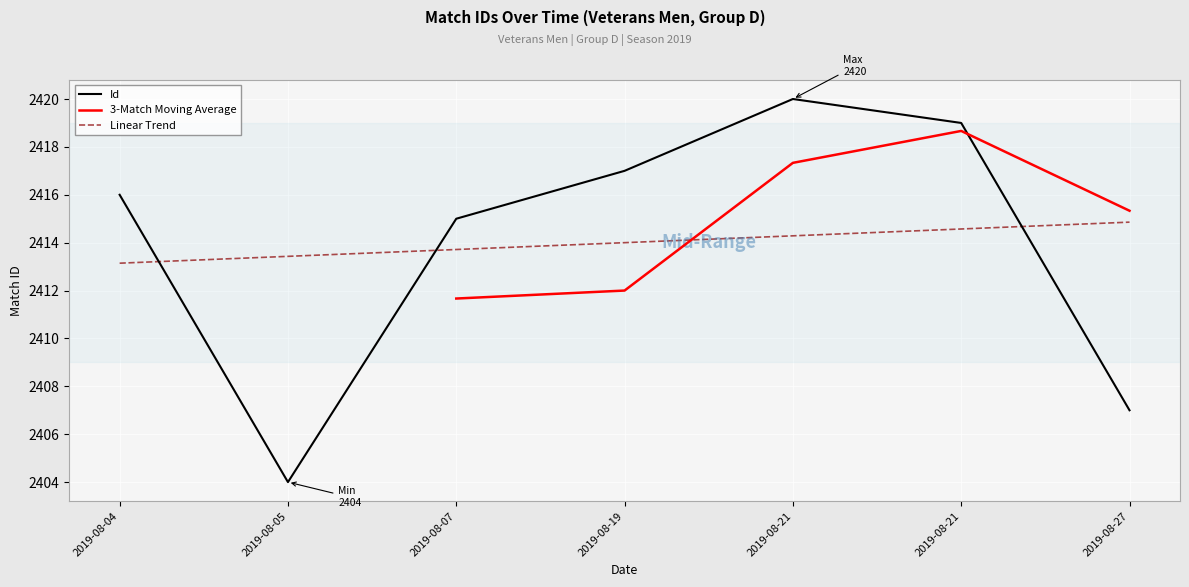

Rank the categories by value from lowest to highest.

2019-08-05, 2019-08-27, 2019-08-07, 2019-08-04, 2019-08-19, 2019-08-21, 2019-08-21